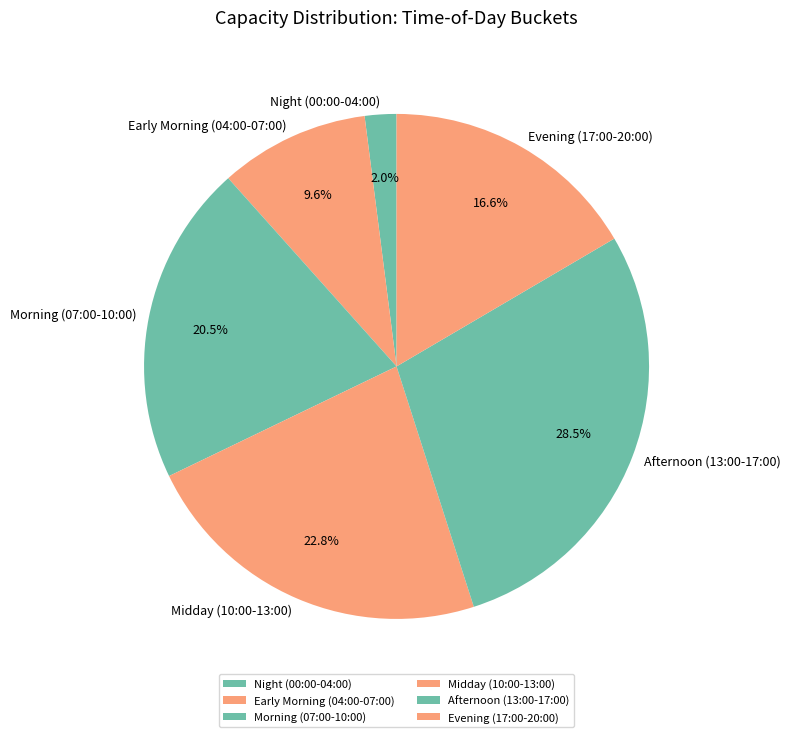

What is the total percentage of Midday (10:00-13:00) and Afternoon (13:00-17:00)?

51.3%